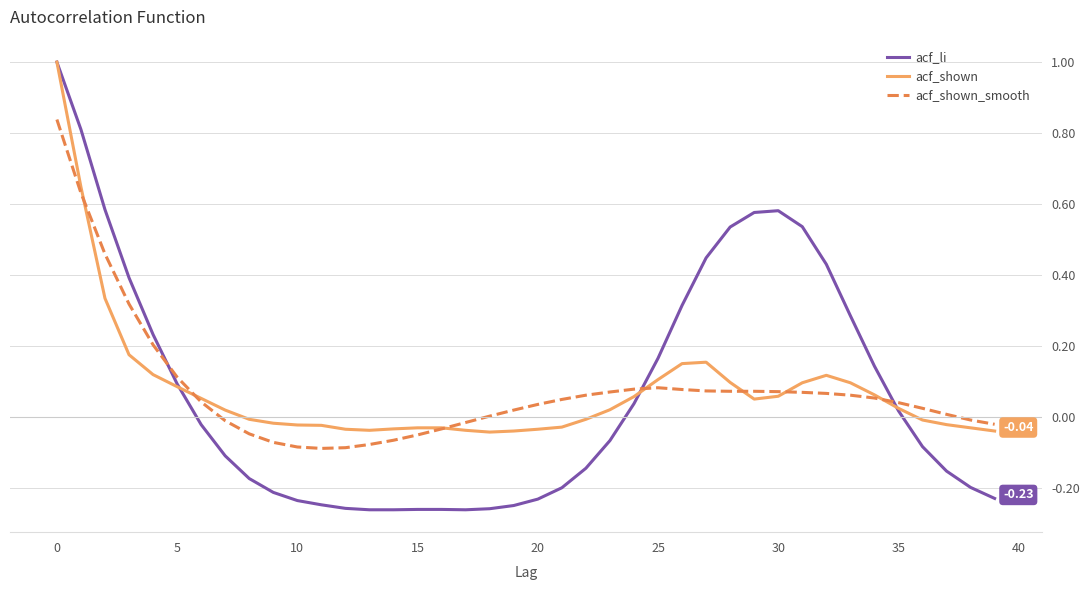

How many lines are shown in the chart?

3